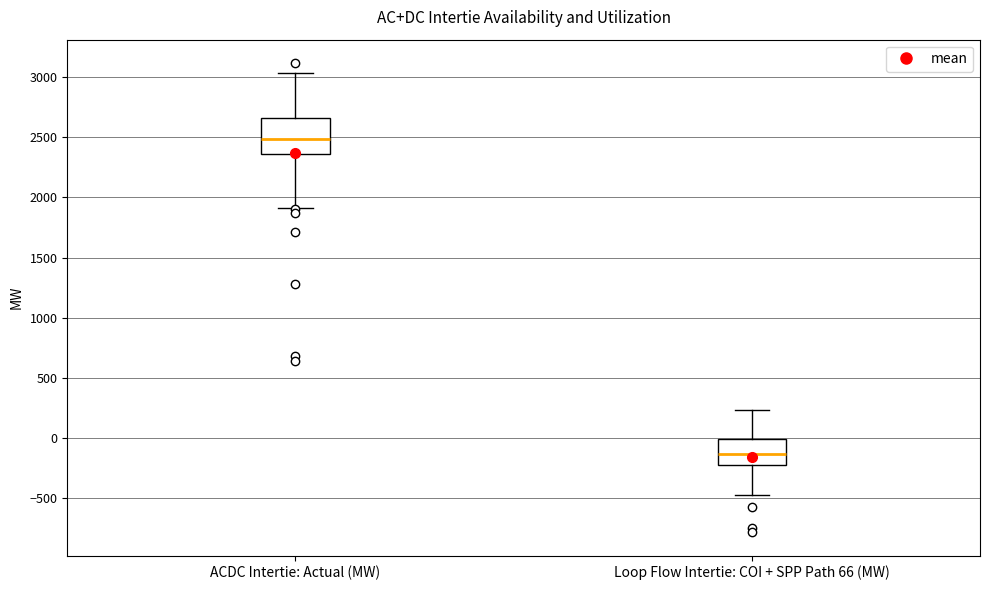

Which box is the tallest, from its lower edge to its upper edge?

ACDC Intertie: Actual (MW)